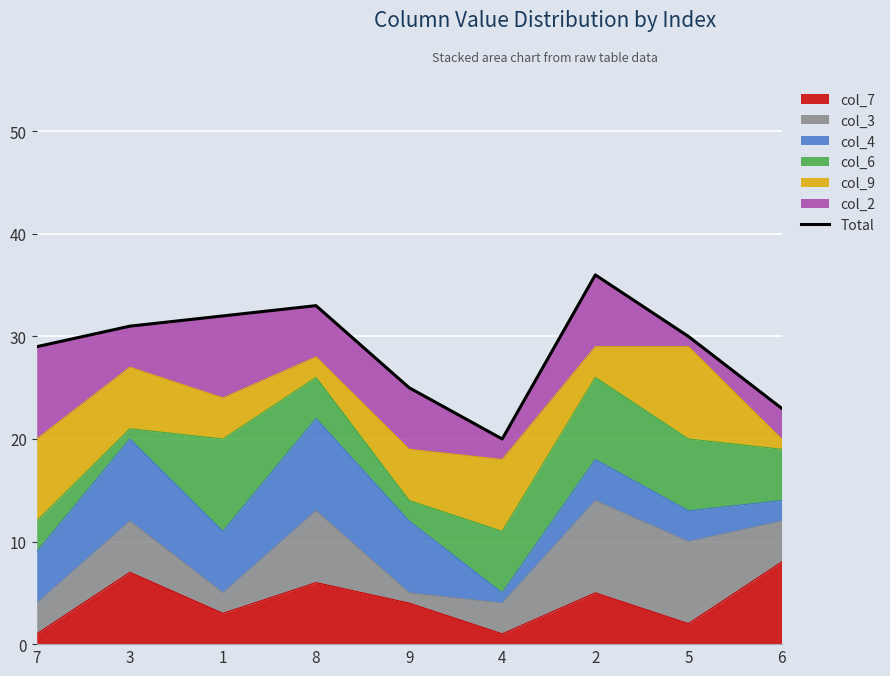

List the labels in order of value, smallest first.

4, 6, 9, 7, 5, 3, 1, 8, 2